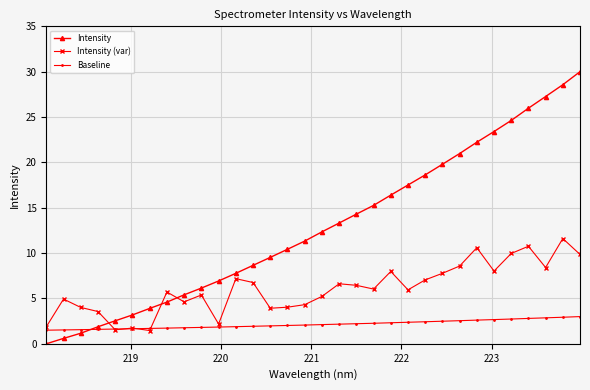

List the series in order of their overall mean, highest first.

Intensity, Intensity (var), Baseline